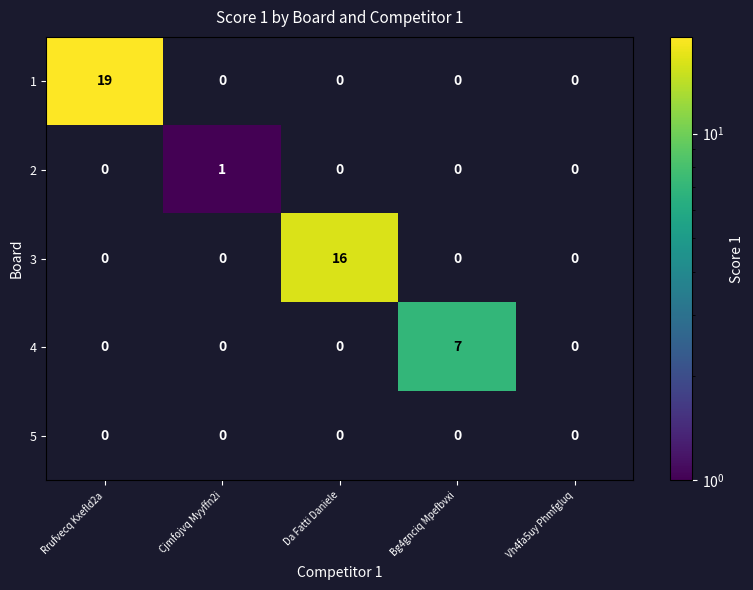

The 1 series shows -10 at Bg4gnciq Mpefbvxi. True or false?

False